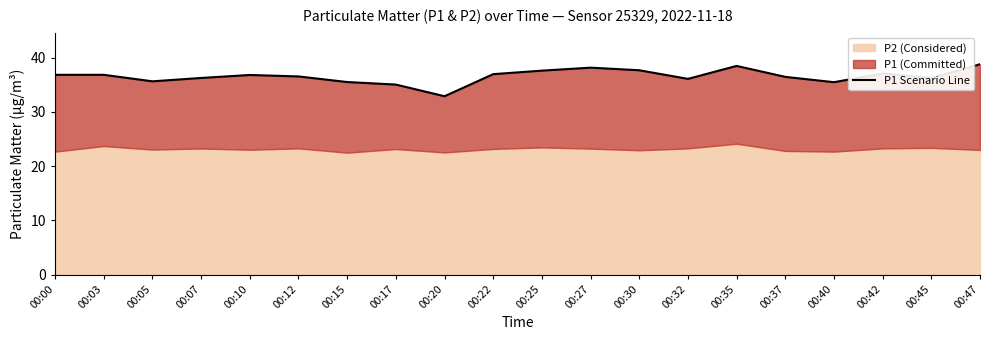

How many interior local valleys (lower than both neighbors) does the data have?

5